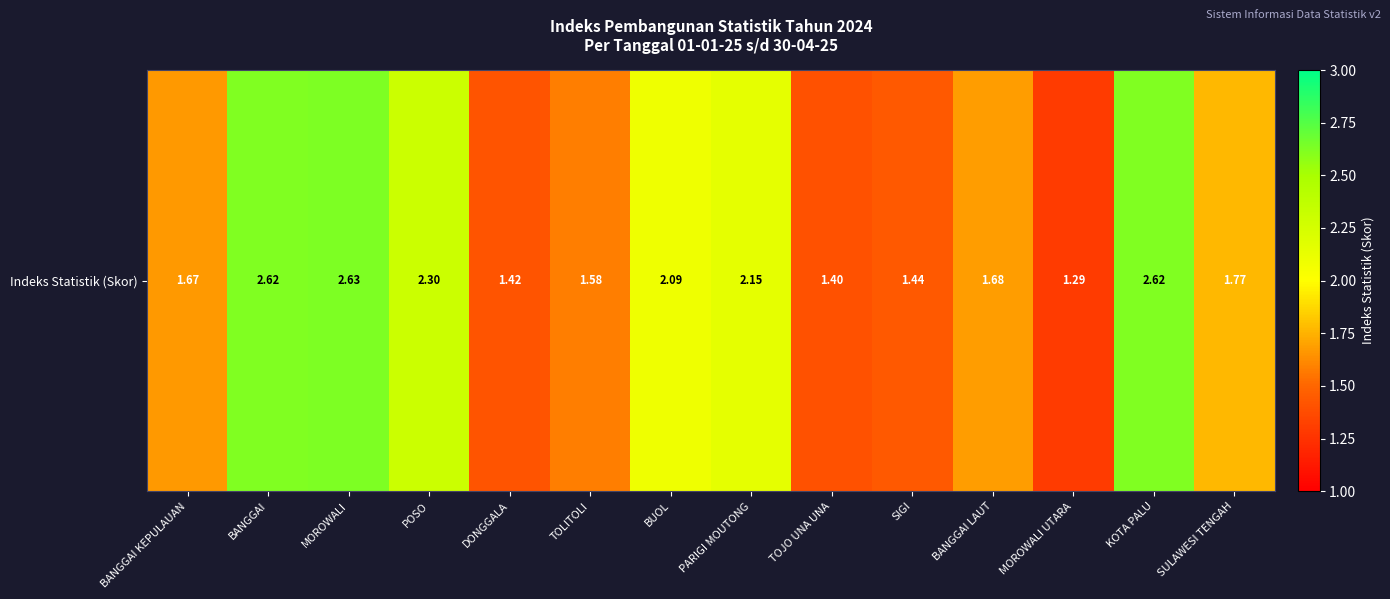

What is the average value?

1.9